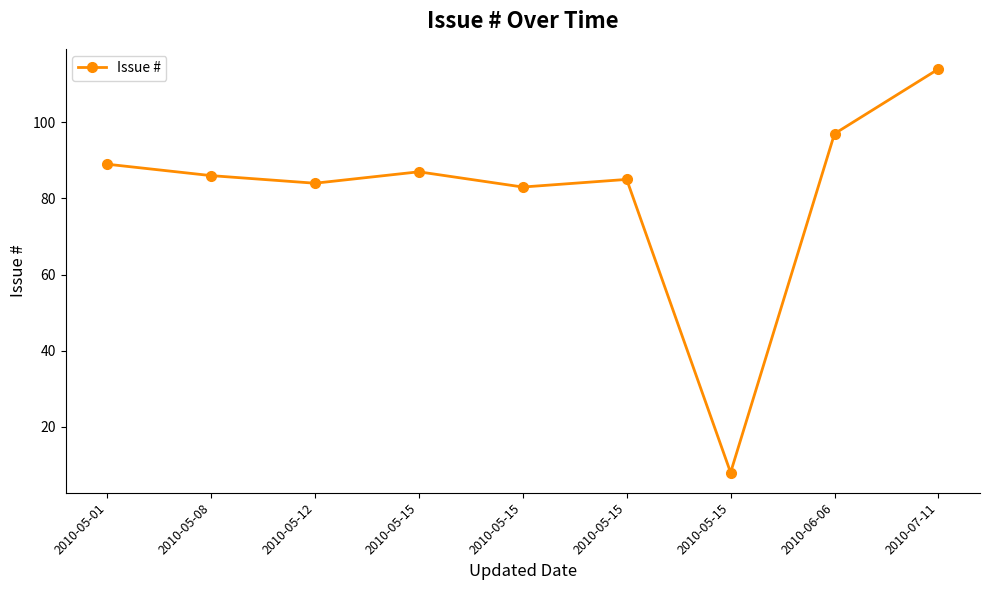

How many data points are less than 86?

4